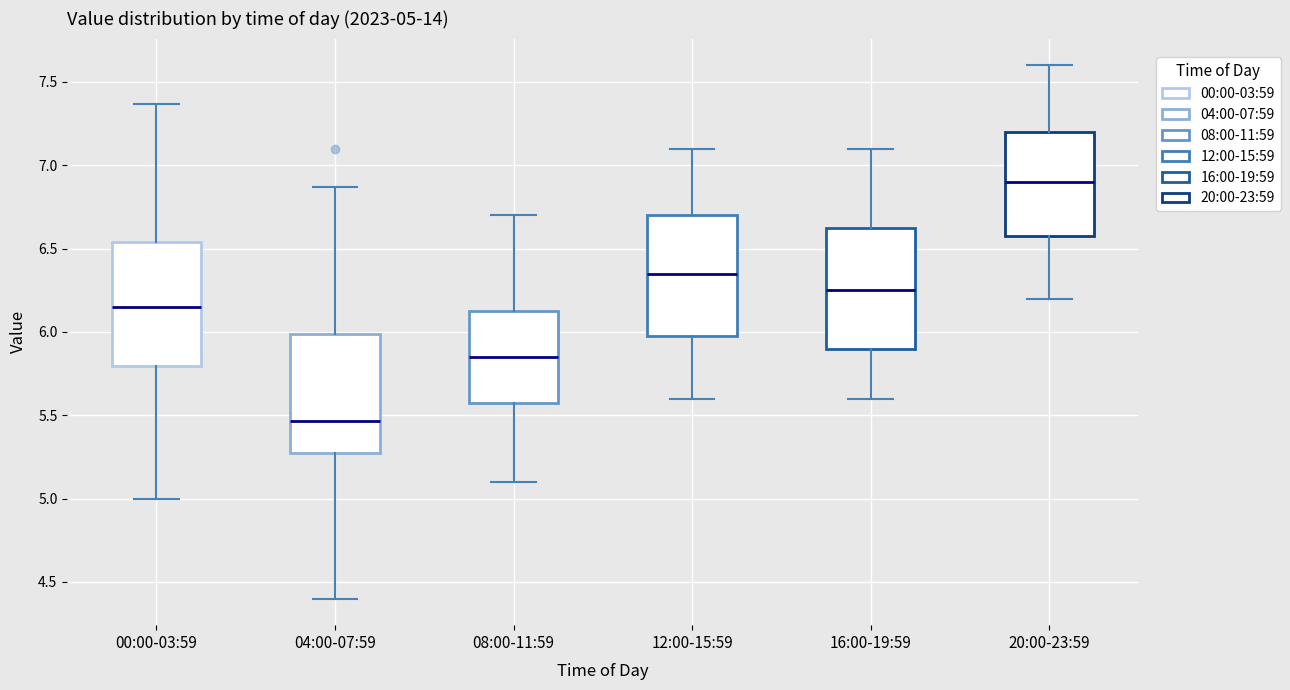

Which box has the highest median line?

20:00-23:59